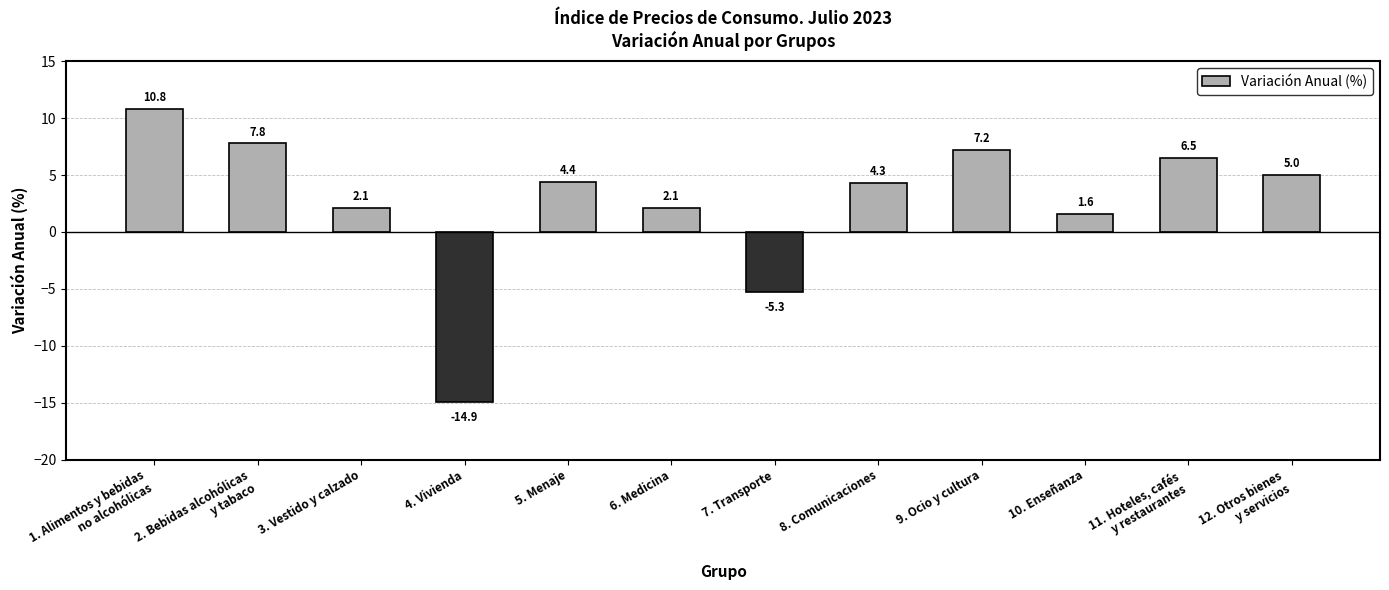

Is it true that the value at 7. Transporte is -5.3?

True